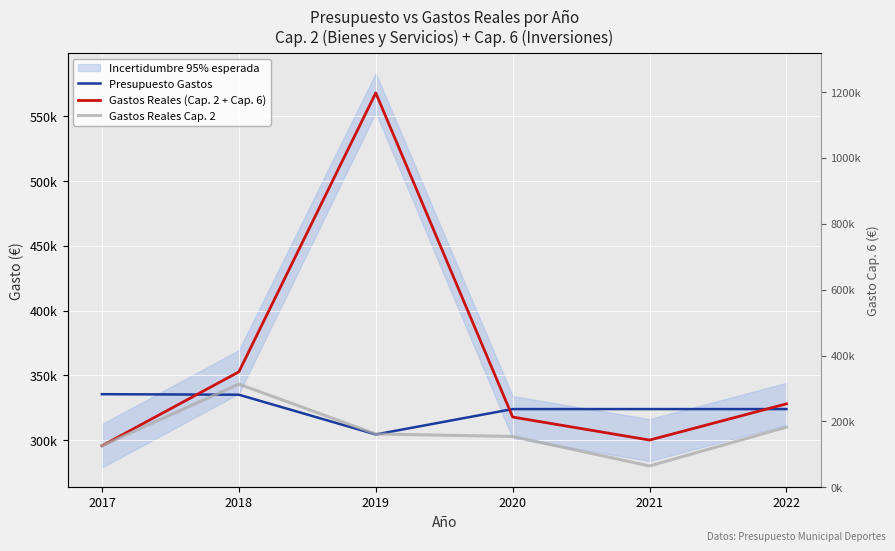

True or false: Presupuesto Gastos and Gastos Reales (Cap. 2 + Cap. 6) cross at least once.

True